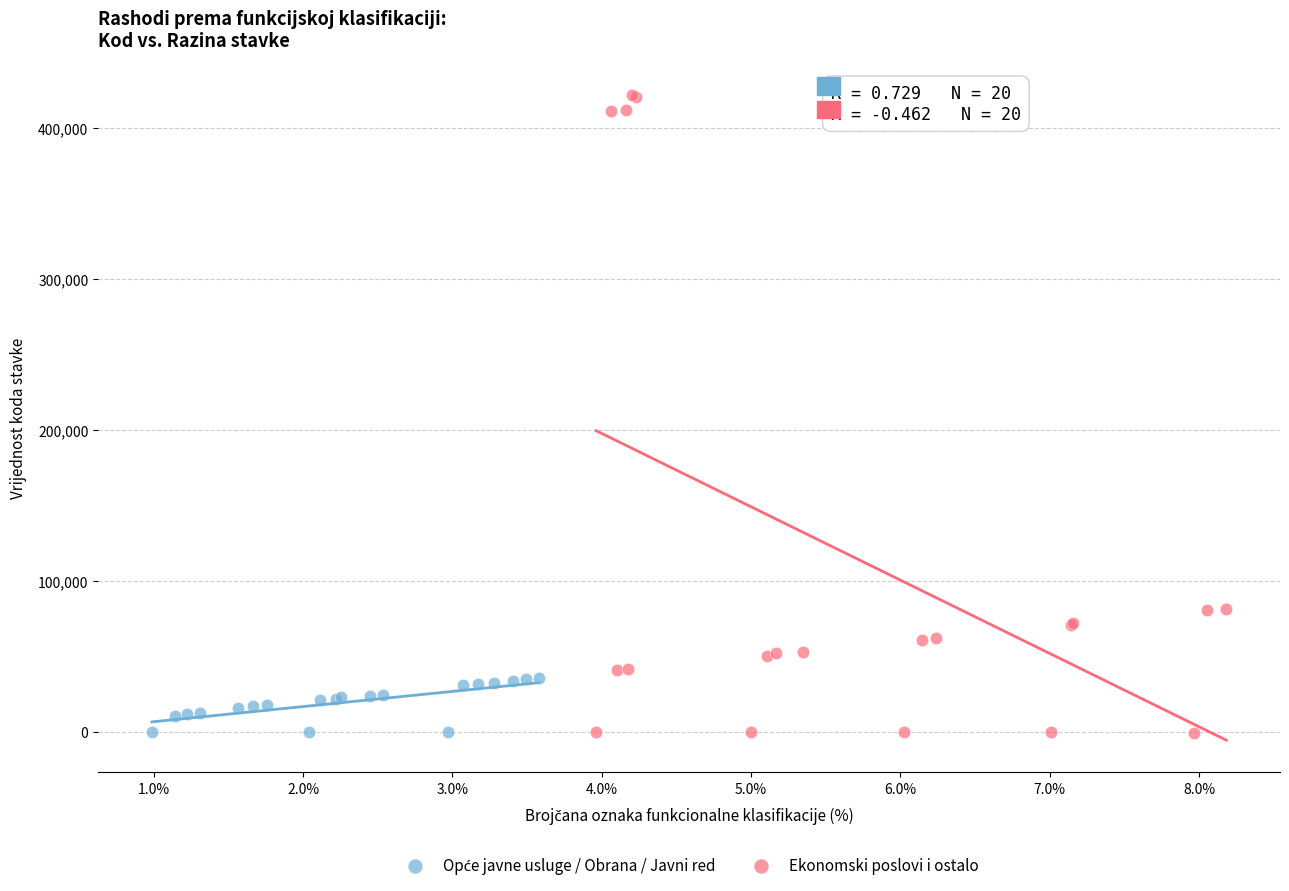

Which series has the largest Y range (max minus min)?

Ekonomski poslovi i ostalo